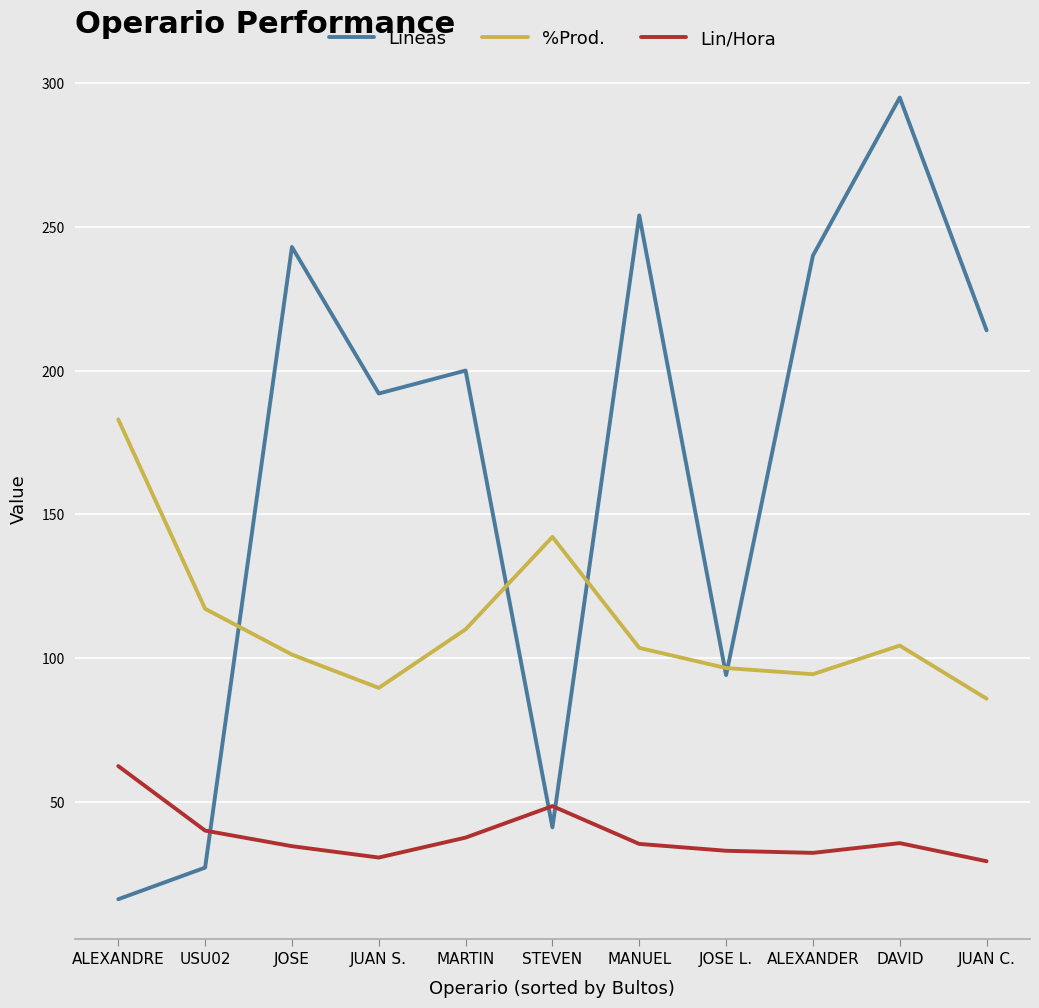

Is the value of Lin/Hora at MARTIN greater than the value of Líneas at ALEXANDRE?

Yes